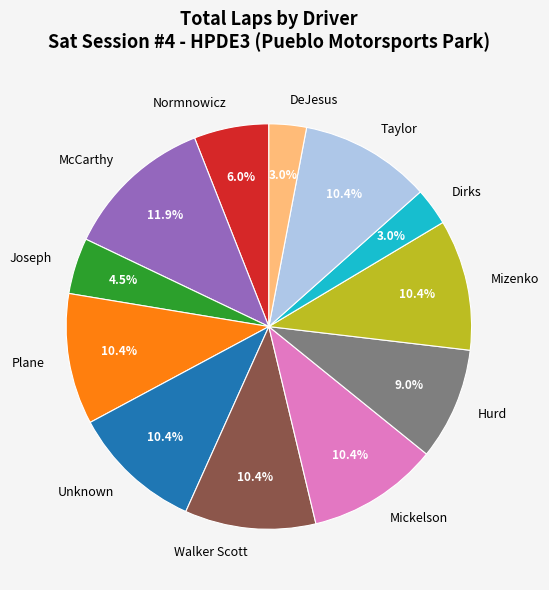

Which has a higher value, Joseph or Mizenko?

Mizenko